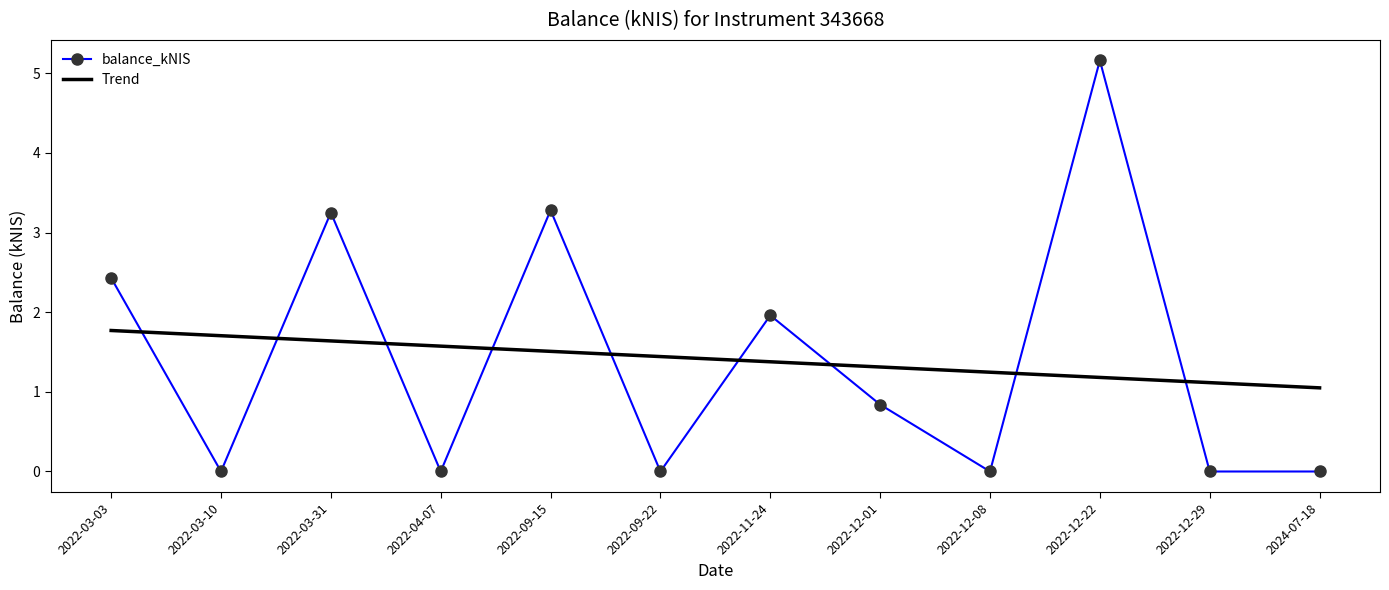

Which category has the lowest value in the Trend series?

2024-07-18